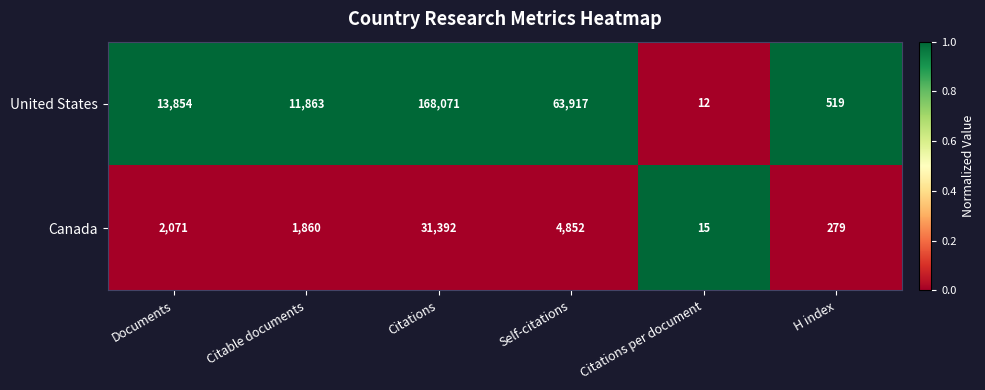

The United States series shows 13854 at Documents. True or false?

True